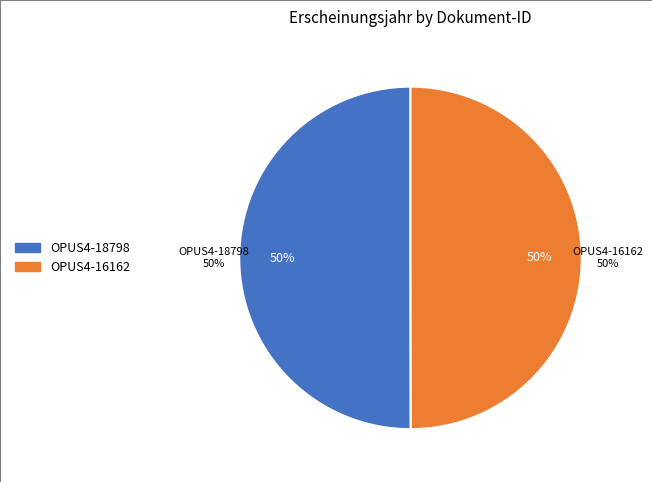

Rank the categories by value from highest to lowest.

OPUS4-18798, OPUS4-16162